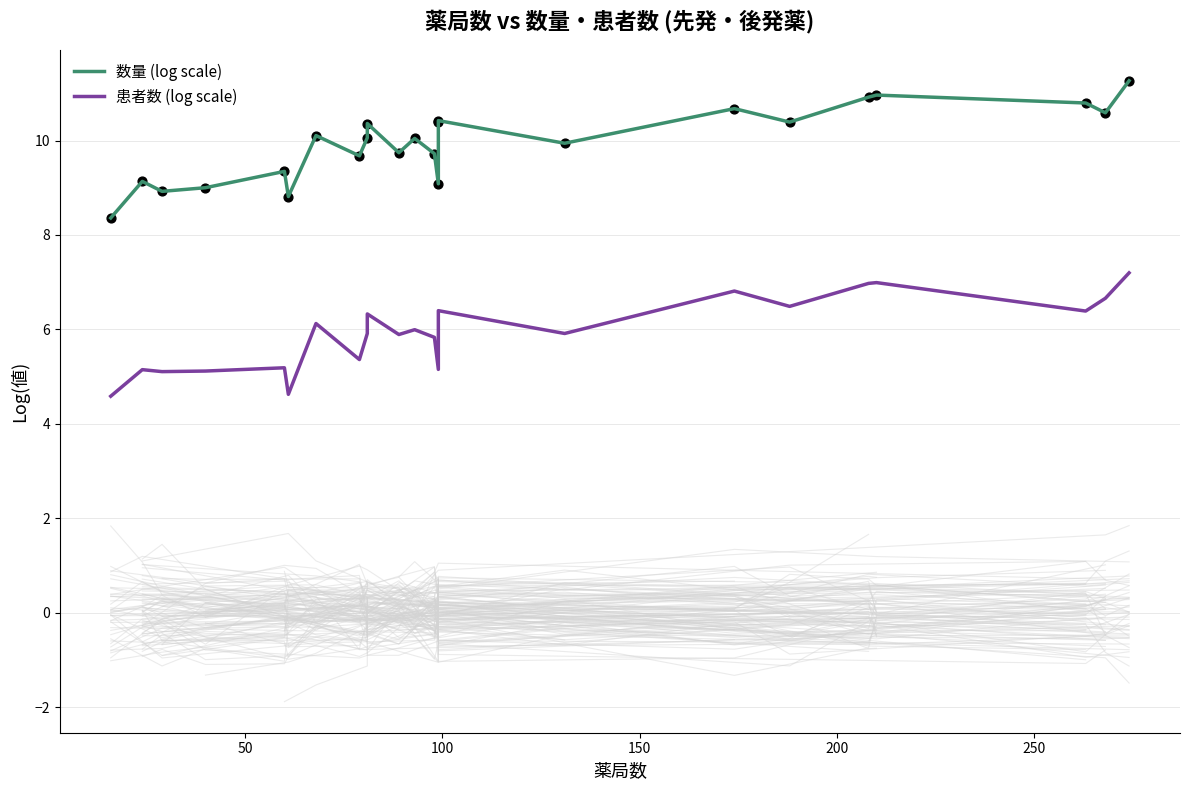

Which series reaches the maximum Y coordinate?

数量 (log scale)